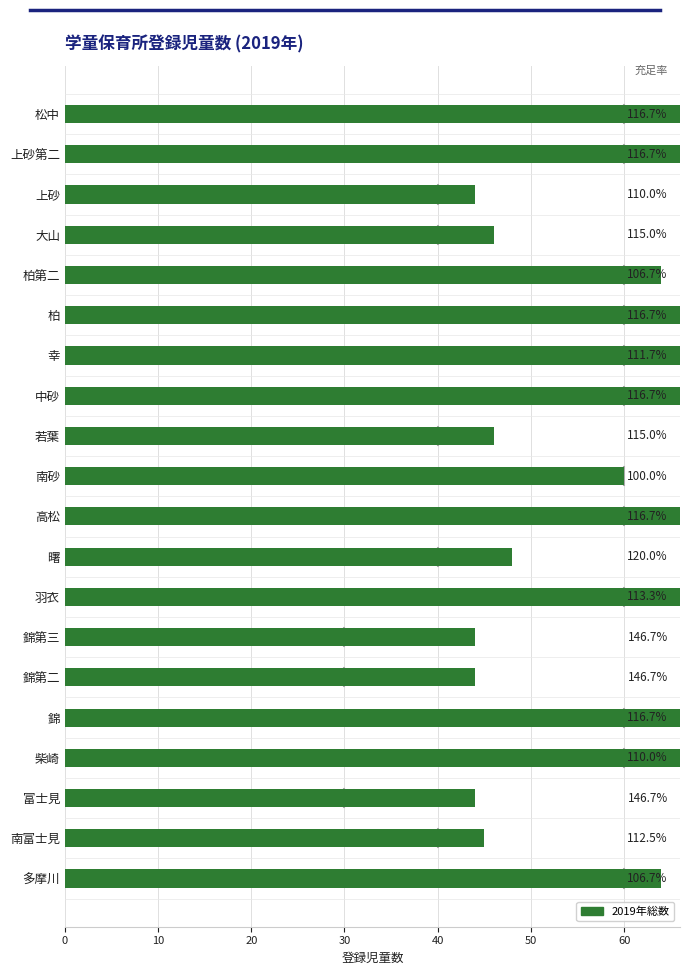

What is the difference between the values at 錦第三 and 曙?

4